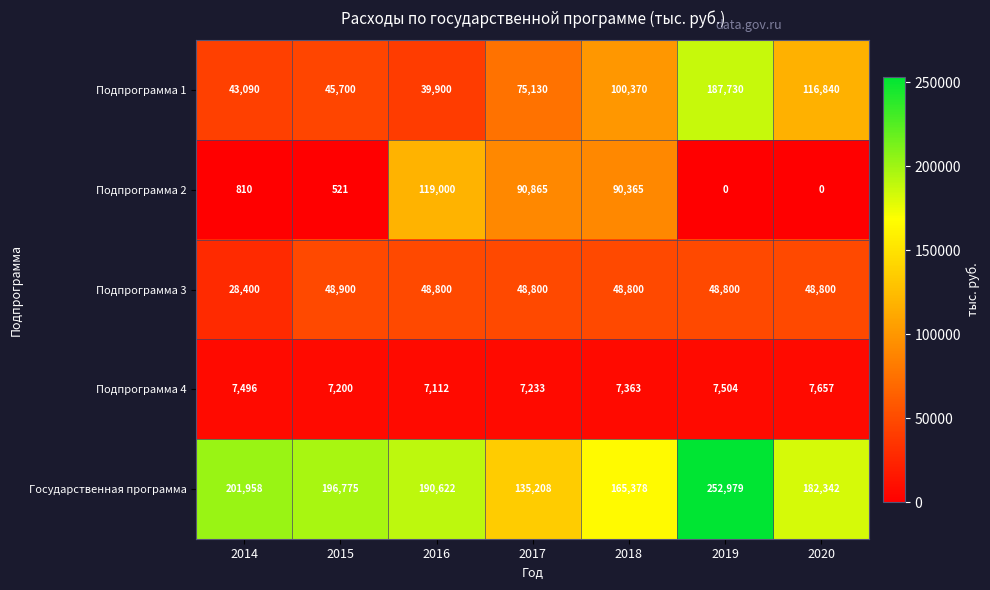

Which series has the largest total across all categories?

Государственная программа